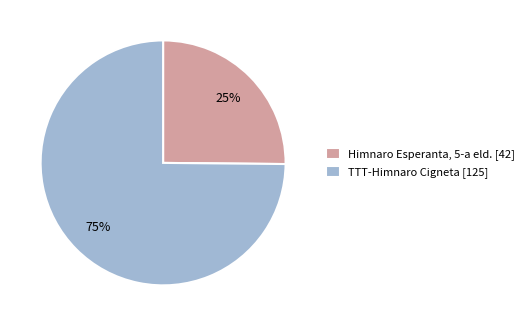

The Himnaro Esperanta, 5-a eld. slice represents 25% of the pie. True or false?

True